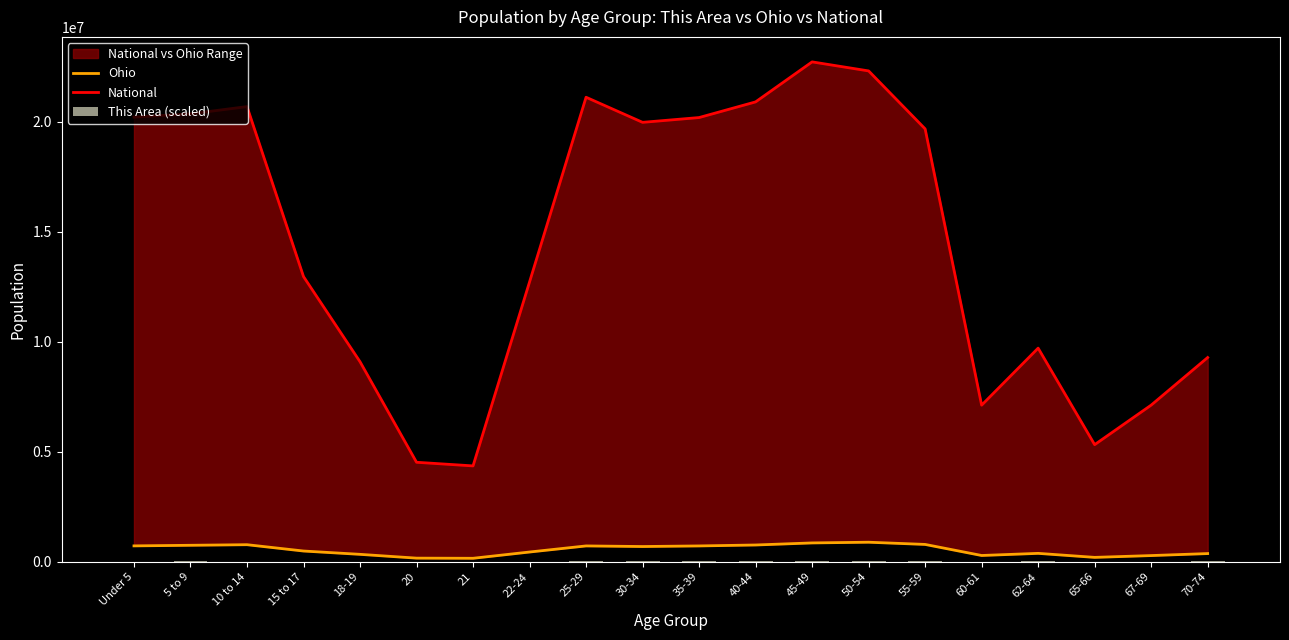

What is the label of the 19th bar from the right?

5 to 9